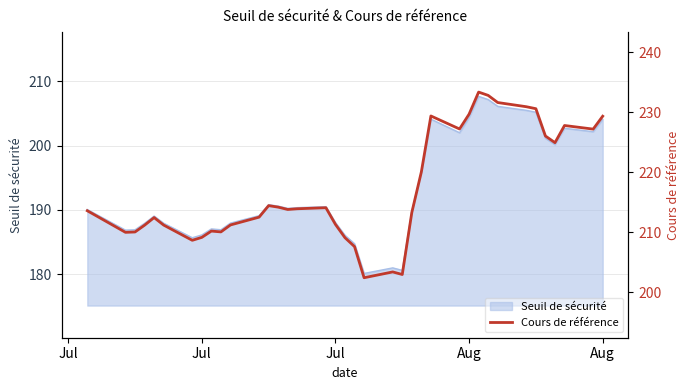

The value at 35 is 338.9. True or false?

False